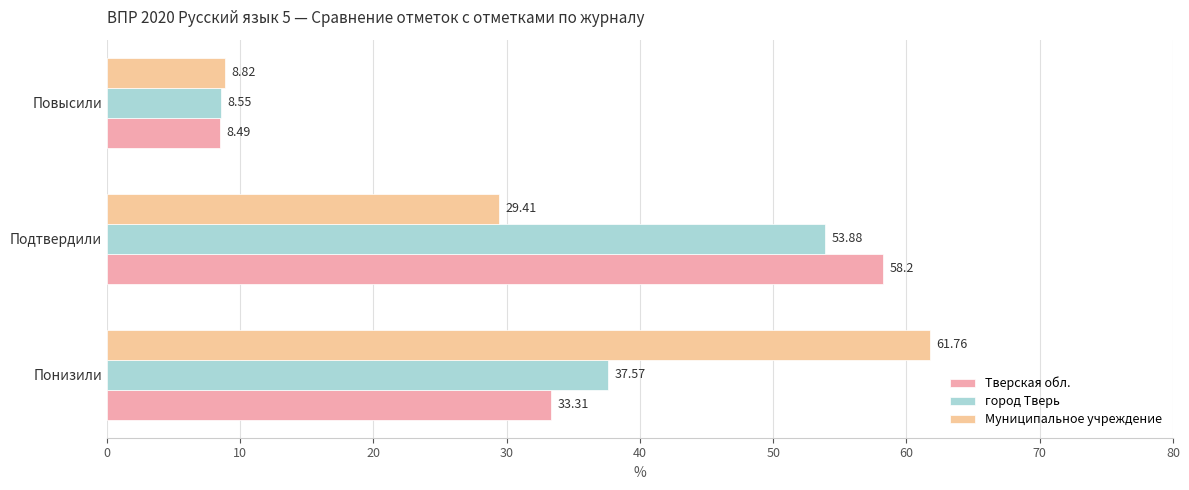

What is the average value of the Муниципальное учреждение series?

33.3